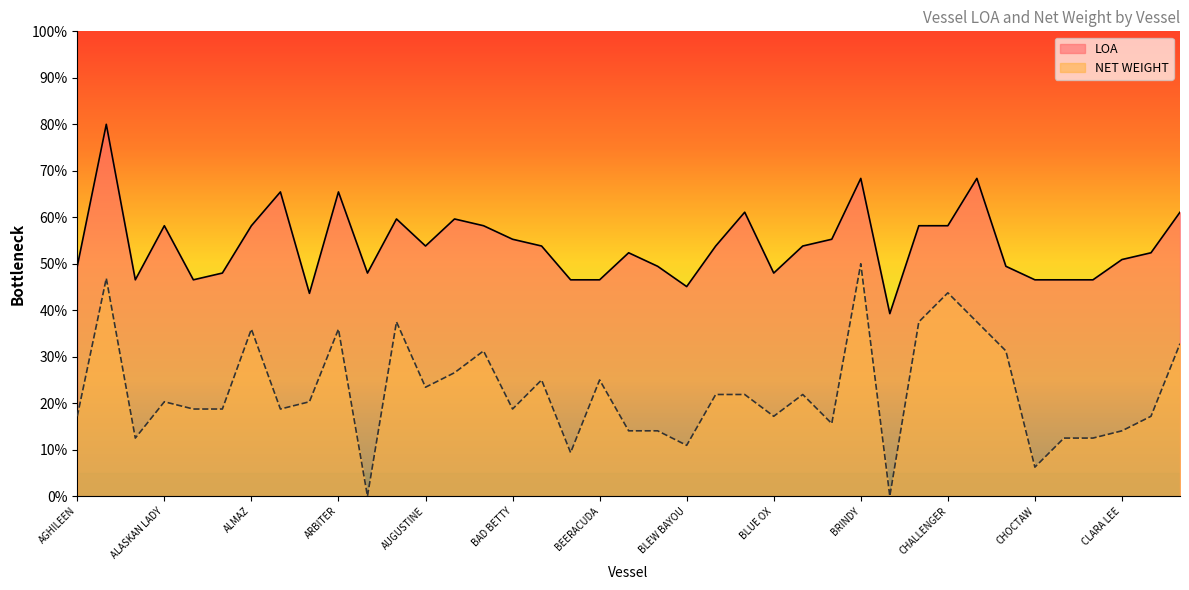

What is the label of the 37th point from the right?

ALASKA STAR